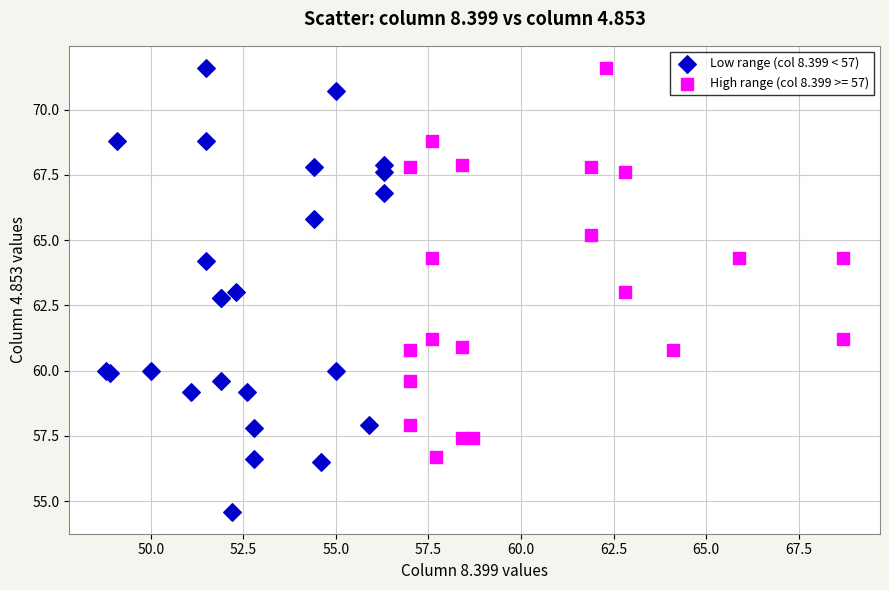

Which series has the largest Y range (max minus min)?

Low range (col 8.399 < 57)